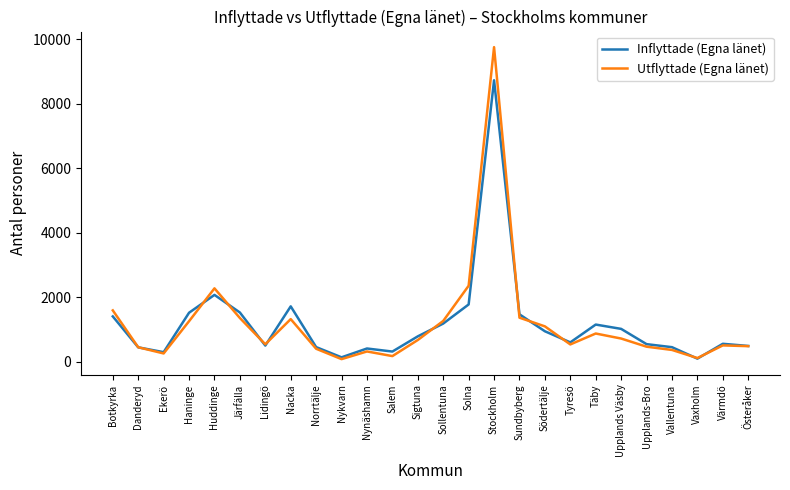

Which series has the widest spread of values?

Utflyttade (Egna länet)